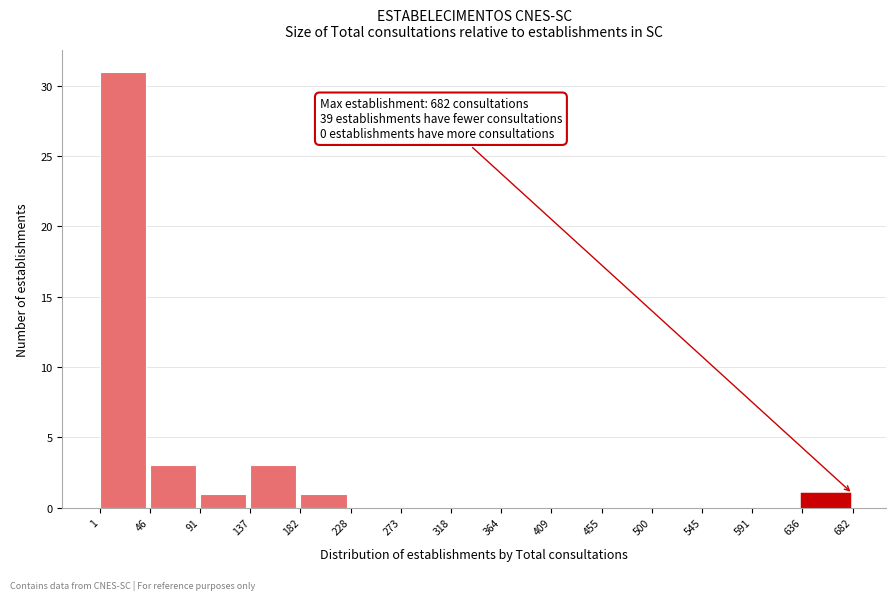

Which range on the x-axis has the tallest bar?

1 to 46